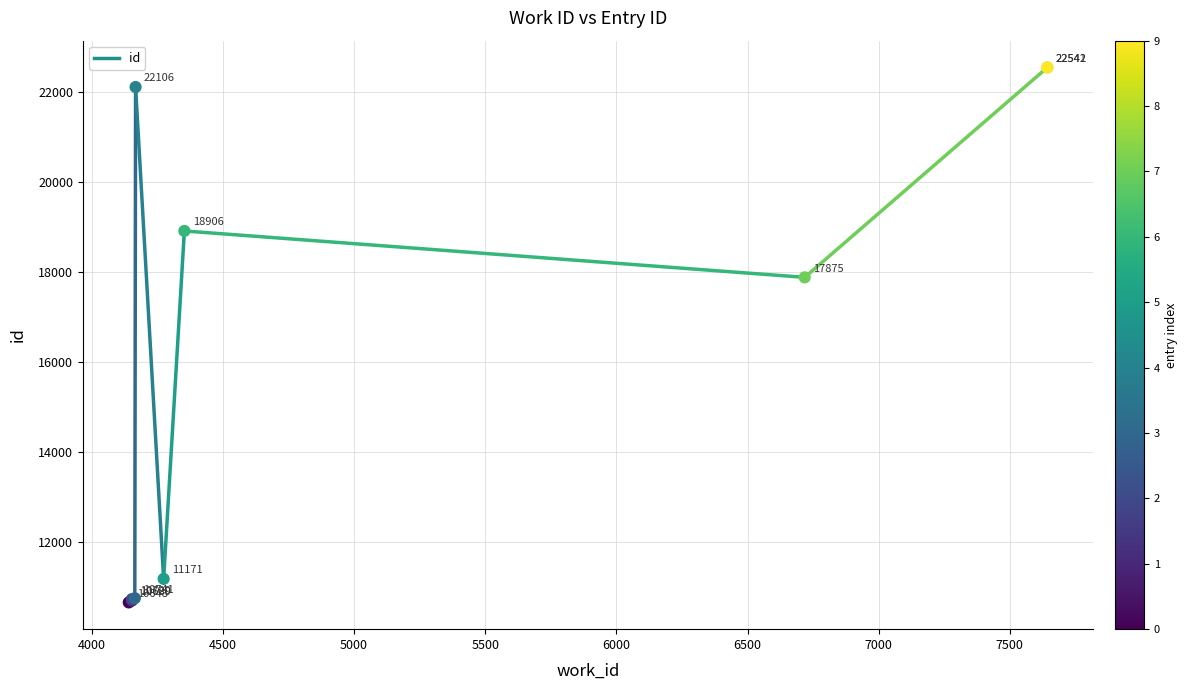

What Y value in the scatter plot is closest to 16595?

17875